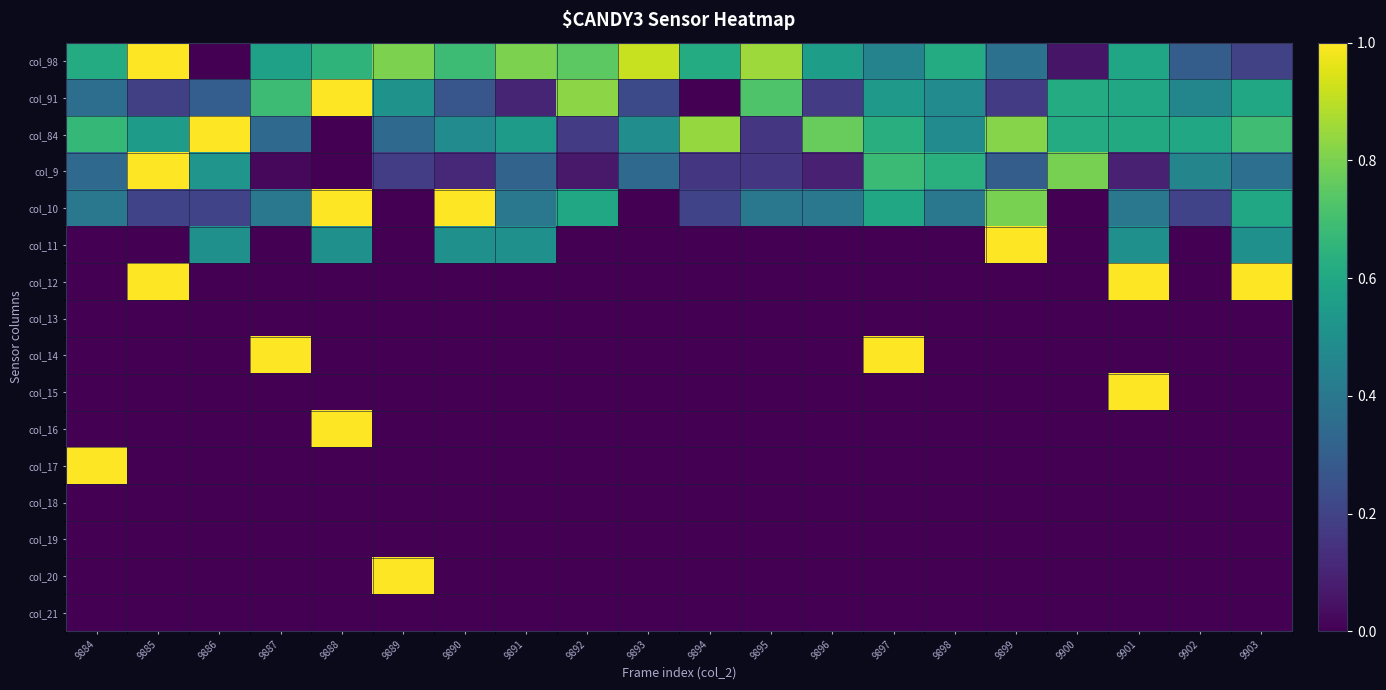

List the series in order of their peak value, lowest first.

col_13, col_18, col_19, col_21, col_98, col_91, col_84, col_9, col_10, col_11, col_12, col_14, col_15, col_16, col_17, col_20